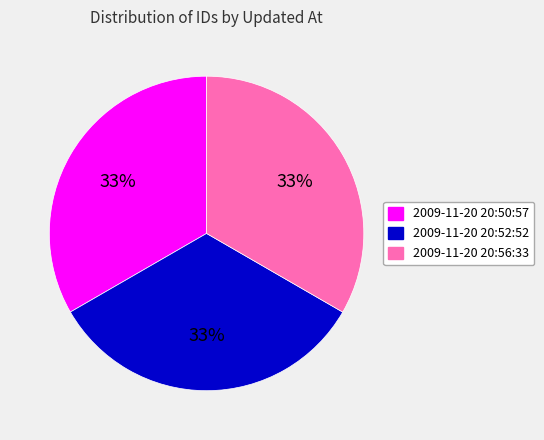

Approximately how many times larger is the value at 2009-11-20 20:50:57 compared to 2009-11-20 20:56:33?

1.0